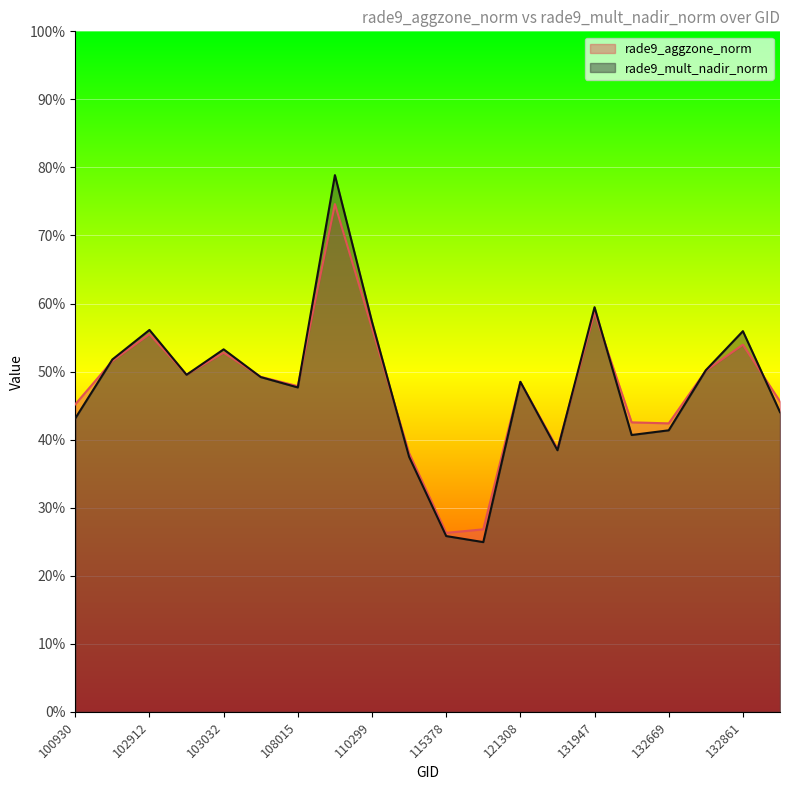

True or false: rade9_mult_nadir_norm has a value of 0.5 at 103032.

True